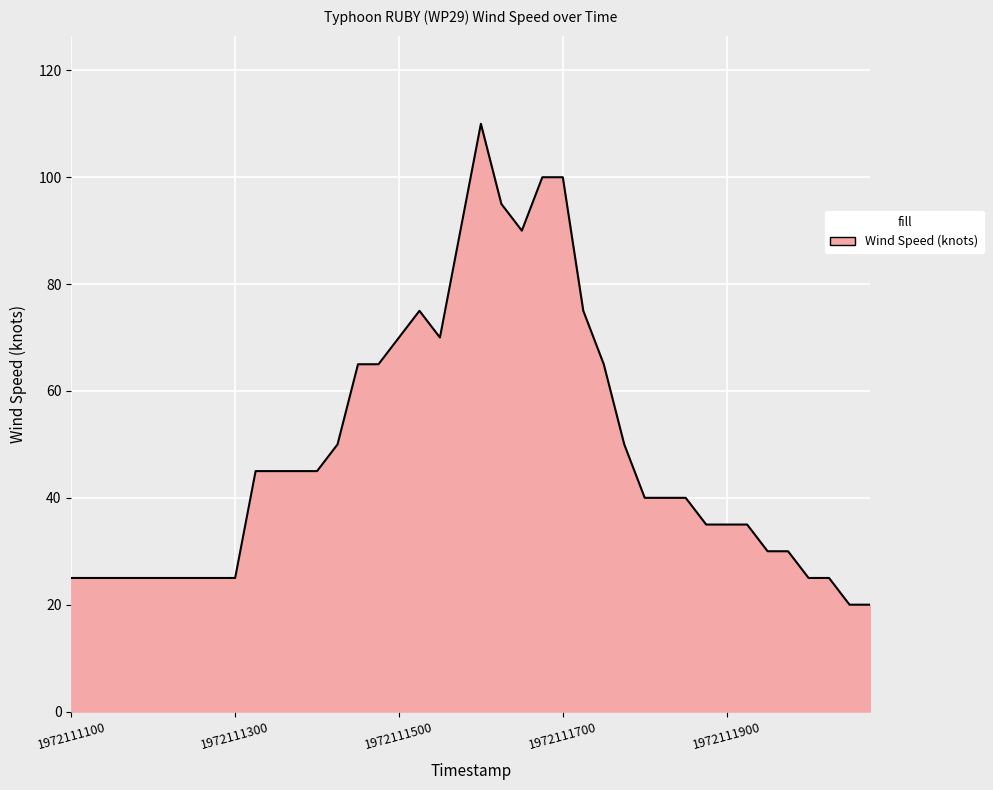

What is the difference between the maximum and minimum values?

90